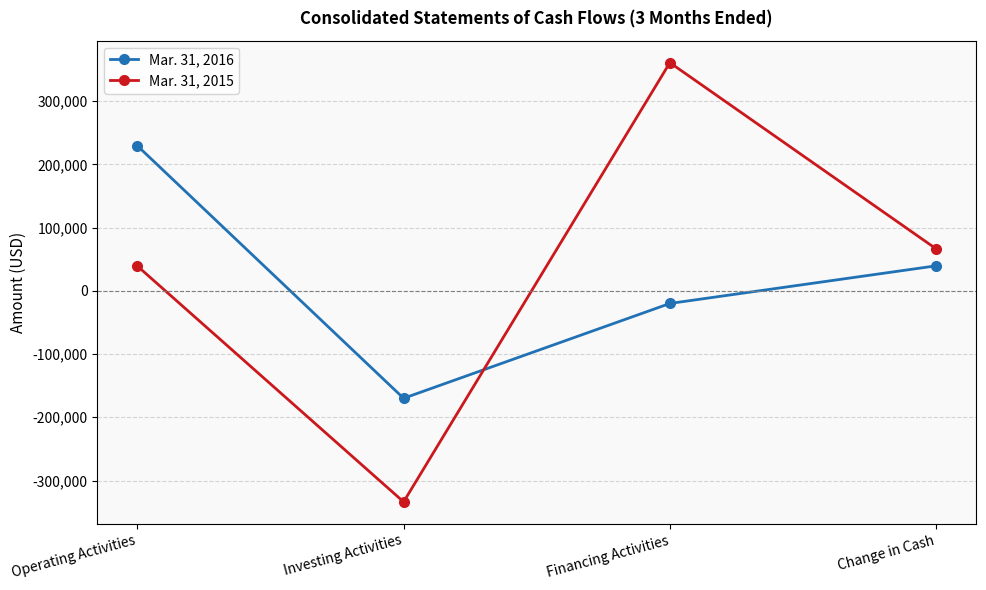

True or false: Mar. 31, 2015 and Mar. 31, 2016 cross at least once.

True